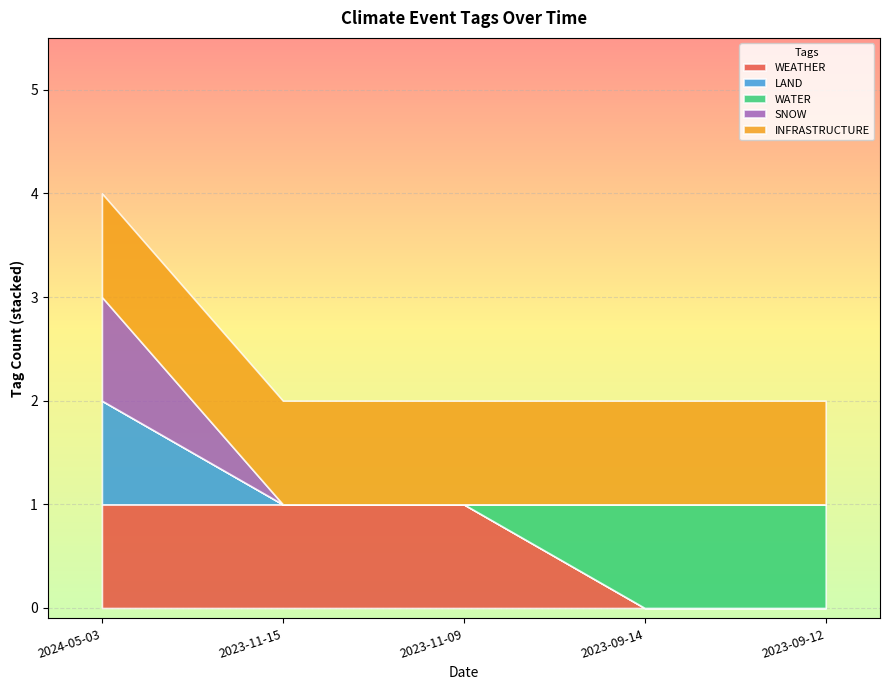

Between 2023-11-09 and 2023-11-15, which is larger?

2023-11-09